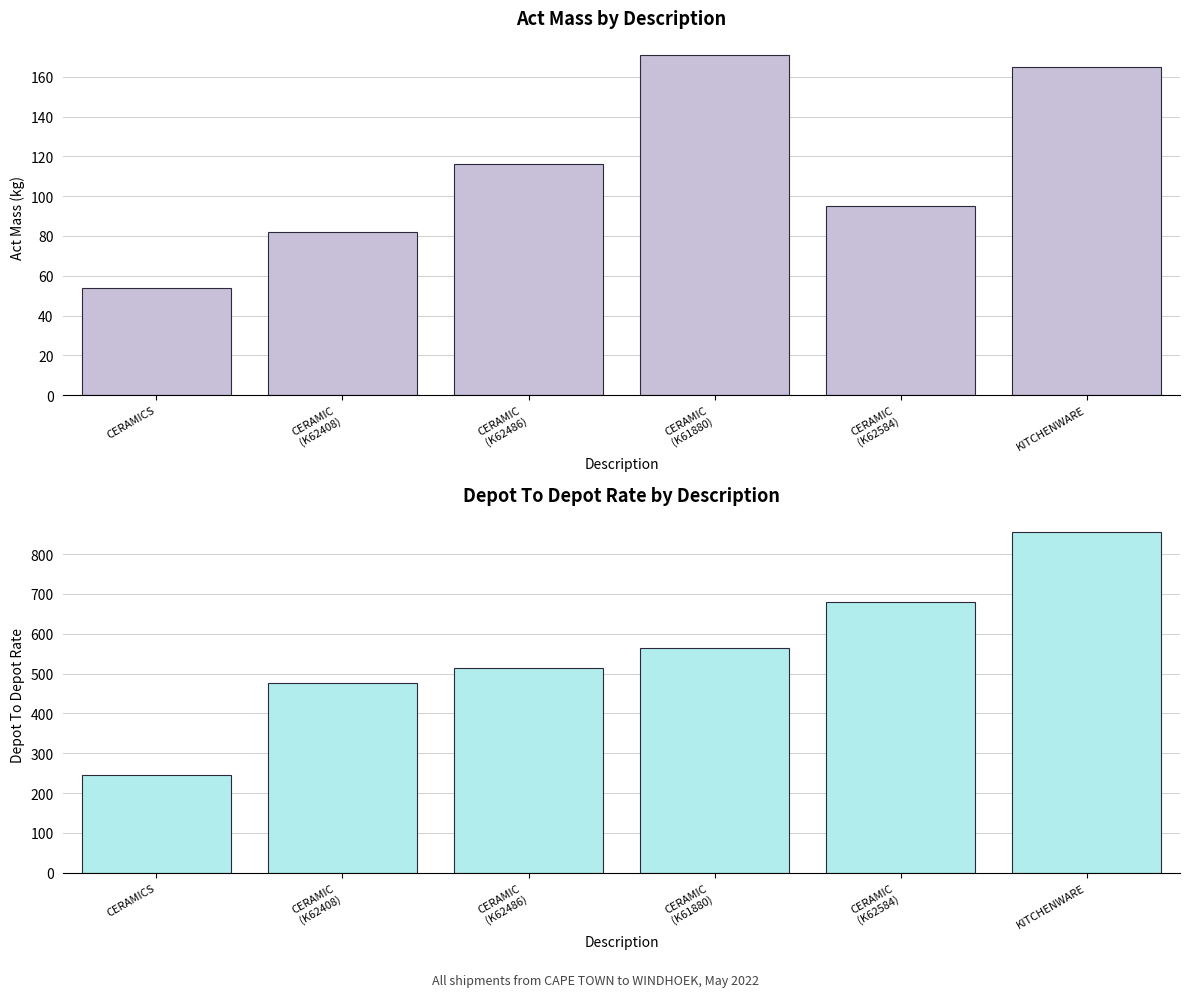

What is the difference between the maximum and second lowest values in the Depot To Depot series?

379.5